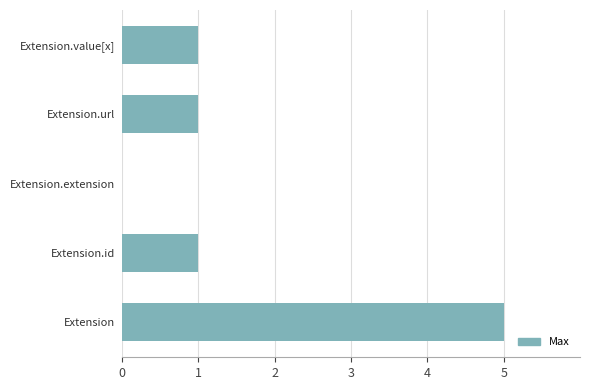

What is the greatest value displayed?

5